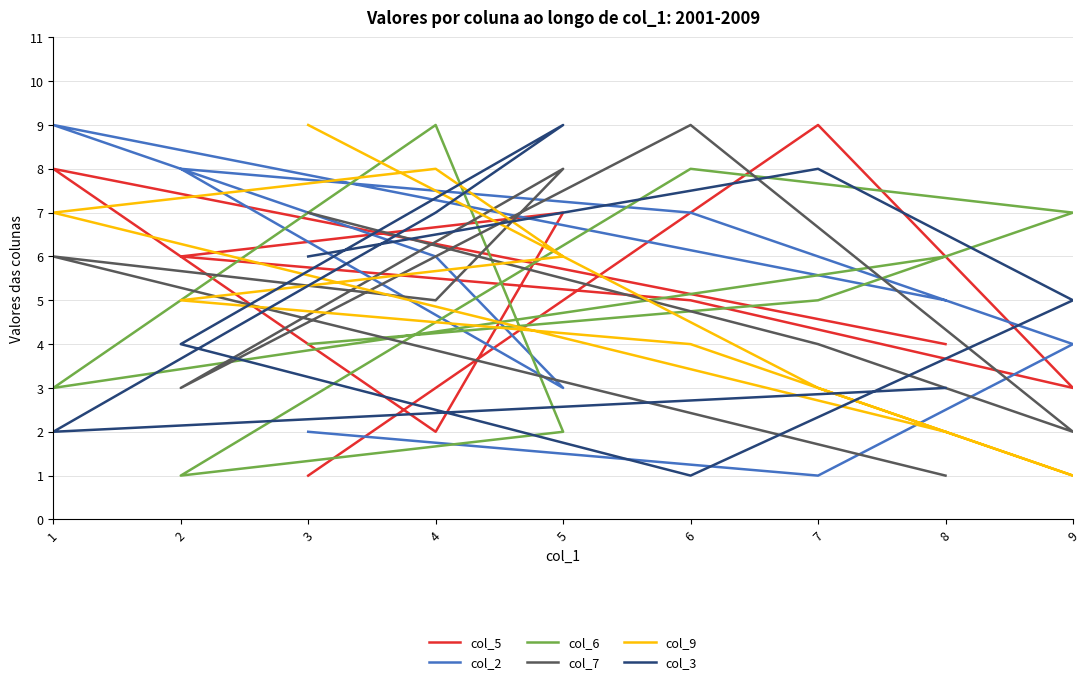

What is the smallest value displayed?

1